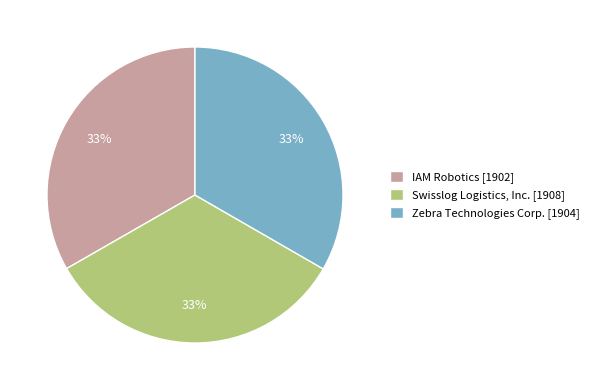

How many segments does this pie chart have?

3